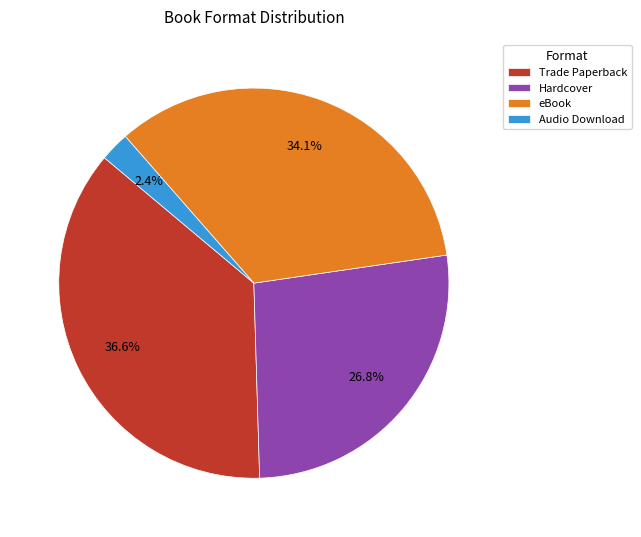

Which category has the biggest portion of the pie?

Trade Paperback